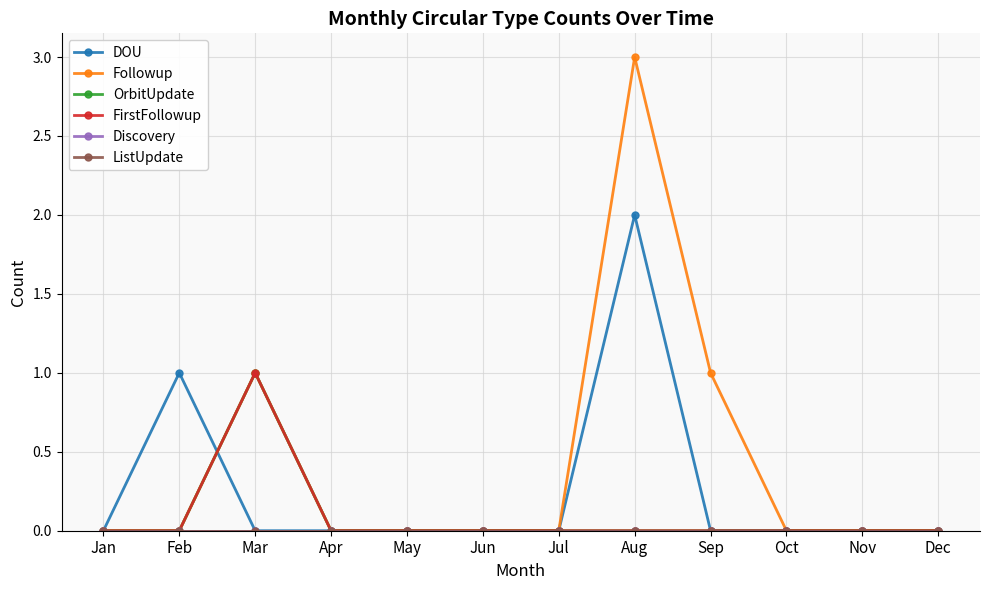

Does the chart have visible grid lines?

Yes